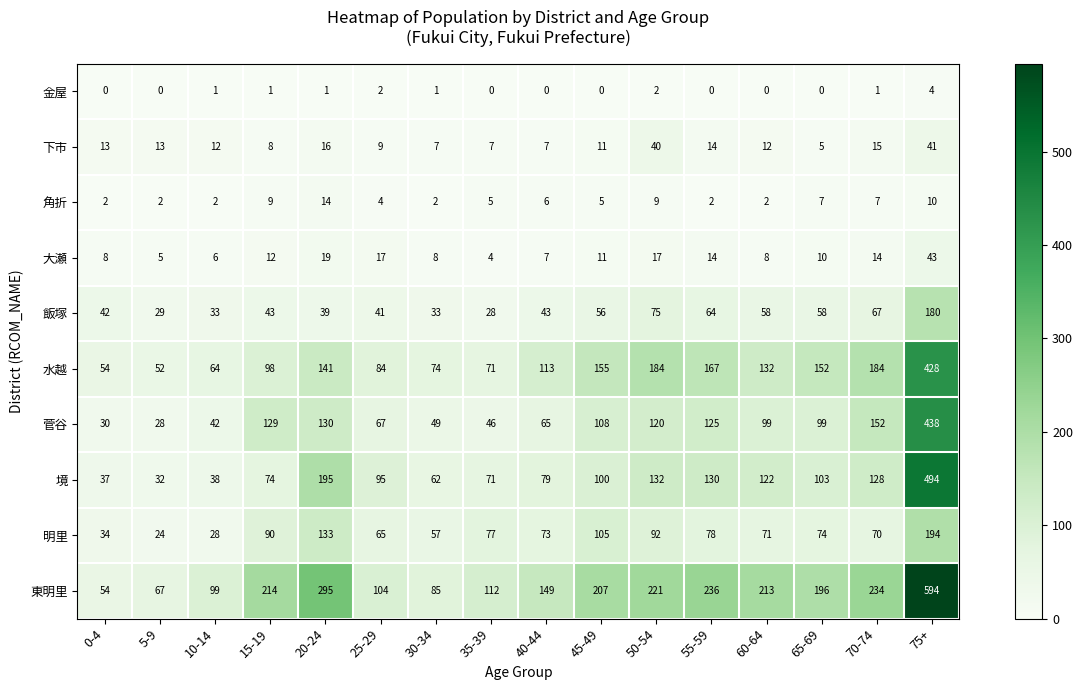

What is the maximum value for 菅谷?

438